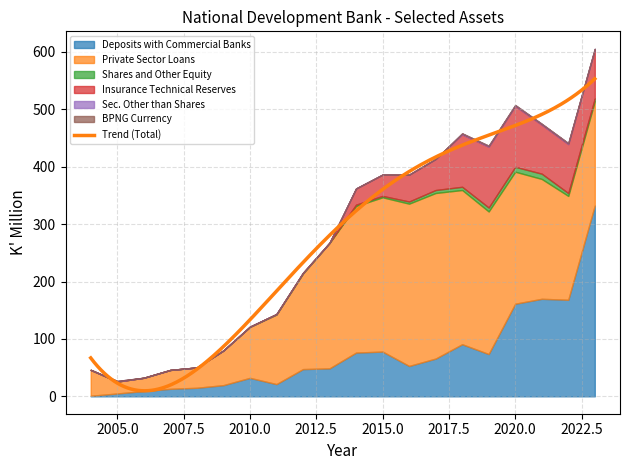

Reading left to right, transcribe all the data shown in this chart.

Deposits with Commercial Banks: 2004=1.0	2005=5.0	2006=9.2	2007=13.1	2008=14.9	2009=19.5	2010=32.2	2011=21.3	2012=47.4	2013=48.7	2014=76.2	2015=78.0	2016=52.9	2017=65.8	2018=90.7	2019=73.7	2020=161.3	2021=169.8	2022=168.2	2023=332.4
Private Sector Loans: 2004=45.1	2005=20.8	2006=23.1	2007=32.9	2008=35.4	2009=60.4	2010=88.8	2011=121.1	2012=166.4	2013=218.5	2014=255.2	2015=268.7	2016=282.6	2017=288.4	2018=268.6	2019=248.3	2020=229.9	2021=208.7	2022=180.9	2023=181.8
Shares and Other Equity: 2004=0.0	2005=0.0	2006=0.0	2007=0.0	2008=0.0	2009=0.0	2010=0.4	2011=0.8	2012=1.2	2013=0.2	2014=2.4	2015=2.4	2016=3.7	2017=5.2	2018=5.6	2019=6.9	2020=8.5	2021=9.2	2022=4.9	2023=4.8
Insurance Technical Reserves: 2004=0.0	2005=0.0	2006=0.0	2007=0.0	2008=0.0	2009=0.0	2010=0.0	2011=0.0	2012=0.0	2013=0.0	2014=28.2	2015=37.2	2016=46.8	2017=54.2	2018=91.3	2019=105.9	2020=105.9	2021=85.2	2022=85.2	2023=85.2
Sec. Other than Shares: 2004=0.0	2005=1.0	2006=0.0	2007=0.0	2008=0.0	2009=0.0	2010=0.0	2011=0.0	2012=0.0	2013=0.0	2014=0.0	2015=0.0	2016=0.0	2017=0.0	2018=1.7	2019=1.7	2020=1.7	2021=1.6	2022=1.7	2023=1.2
BPNG Currency: 2004=0.0	2005=0.0	2006=0.1	2007=0.0	2008=0.0	2009=0.0	2010=0.0	2011=0.0	2012=0.0	2013=0.0	2014=0.0	2015=0.1	2016=0.0	2017=0.1	2018=0.0	2019=0.0	2020=-0.1	2021=-0.1	2022=0.1	2023=0.0